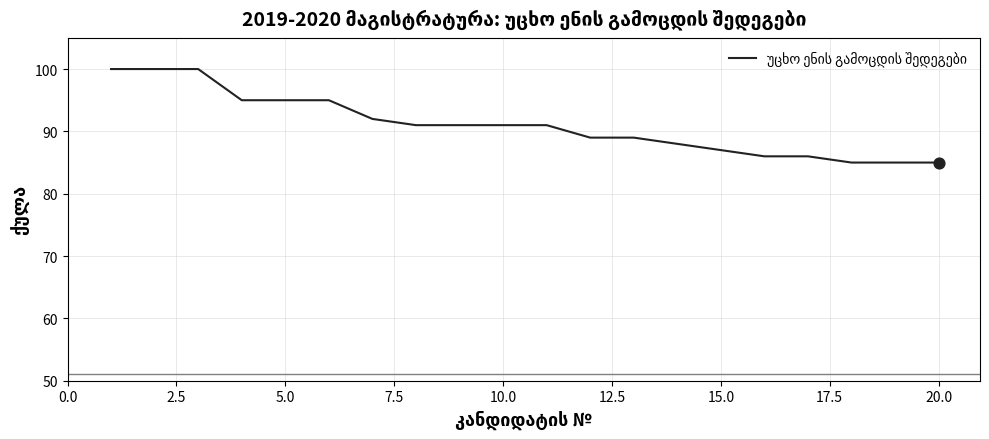

What is the difference between the maximum and minimum values?

15